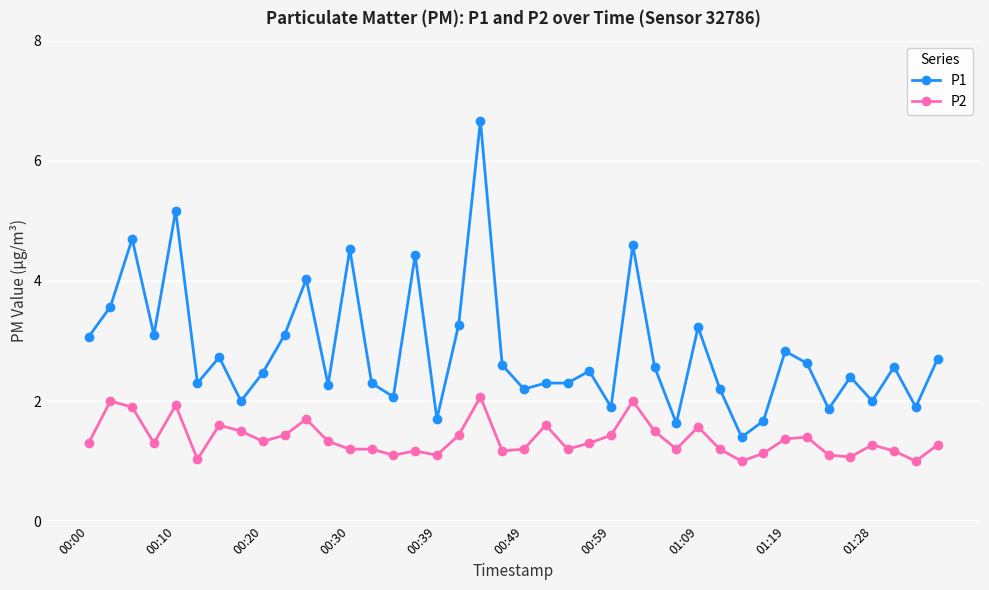

What is the difference between the second highest and second lowest values in the P1 series?

3.5